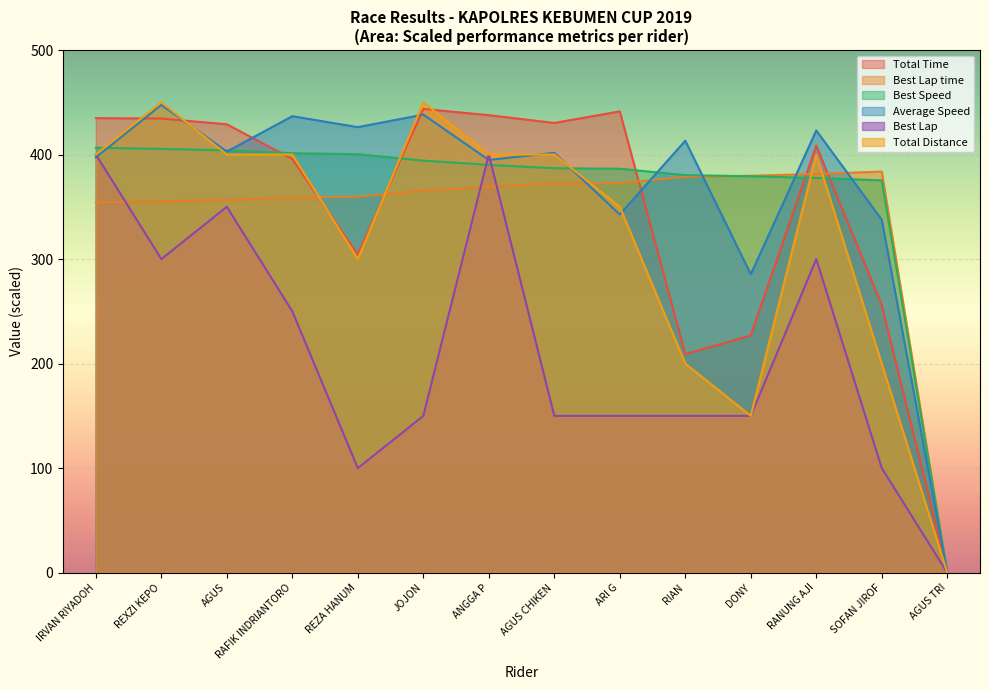

Between DONY and SOFAN JIROF, which series saw the biggest shift?

Average Speed